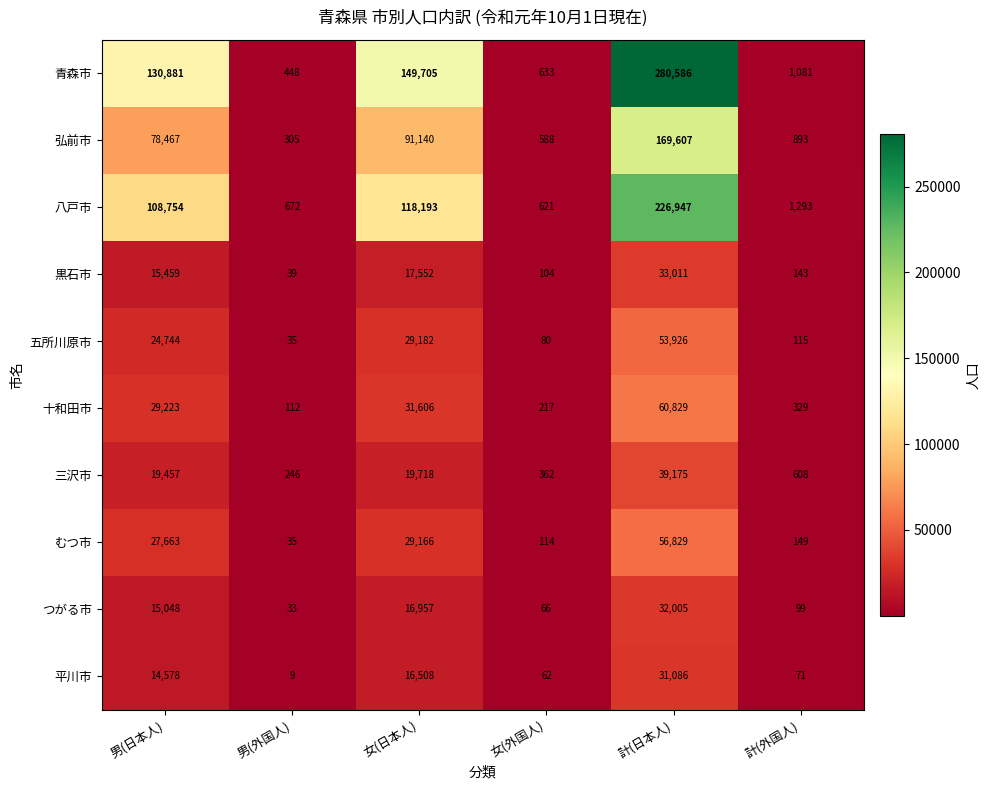

What is the greatest value displayed?

280586